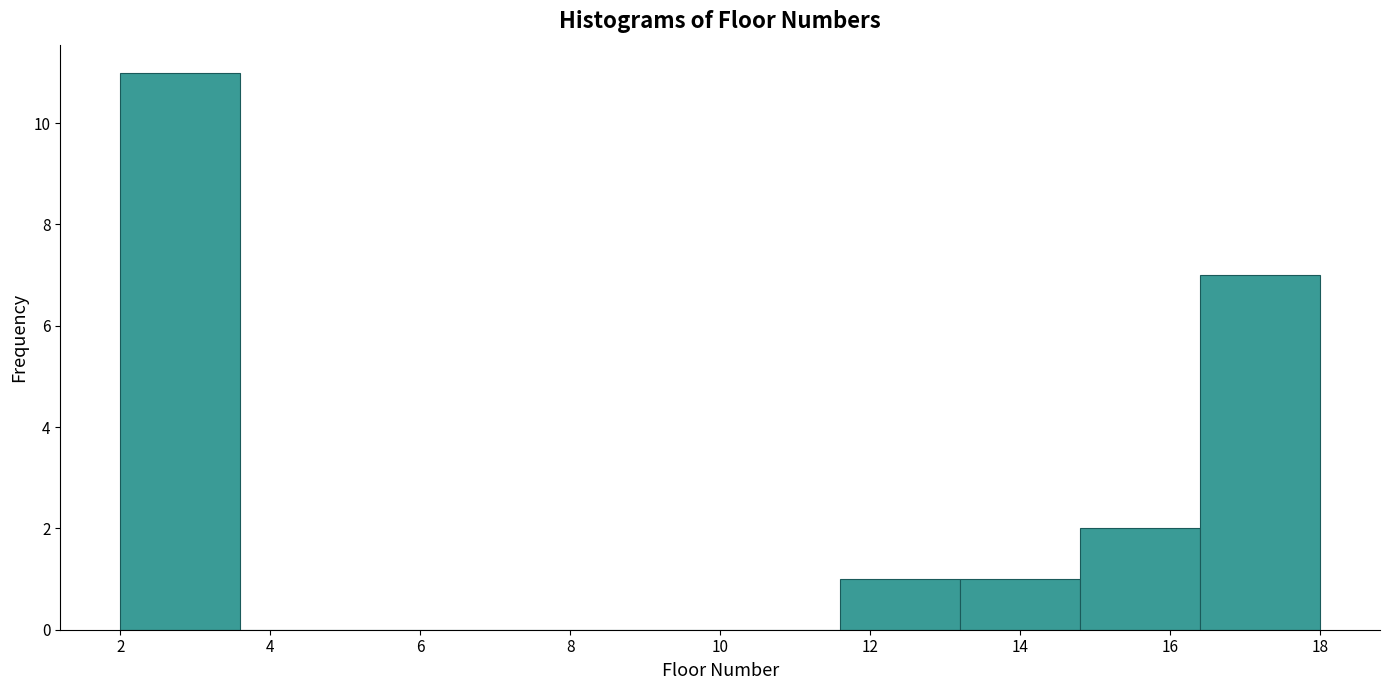

Reading left to right, transcribe this chart: for each bar, give the range it covers on the x-axis and its height. The values are not printed on the chart, so give them approximately, as read against the axis.

2.0 to 3.6: 11
3.6 to 5.2: 0
5.2 to 6.8: 0
6.8 to 8.4: 0
8.4 to 10.0: 0
10.0 to 11.6: 0
11.6 to 13.2: 1
13.2 to 14.8: 1
14.8 to 16.4: 2
16.4 to 18.0: 7